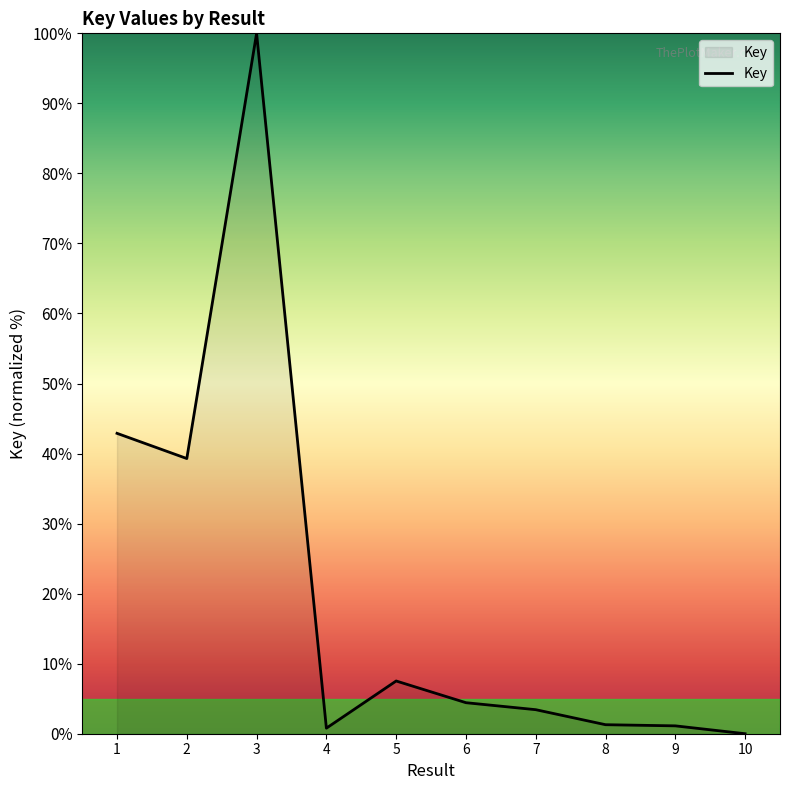

The value at 10 is 48.8. True or false?

False